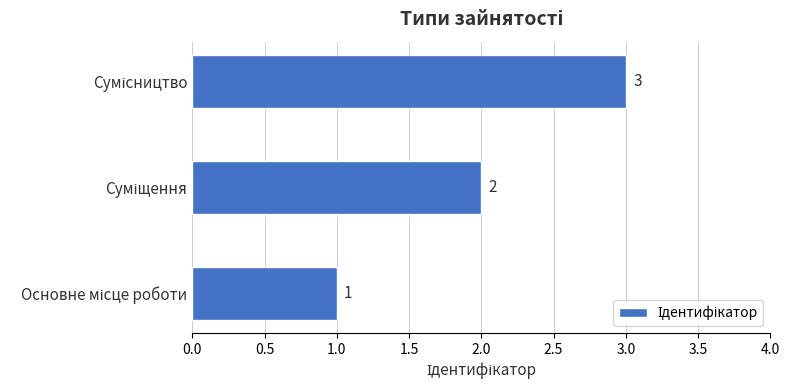

Count the values in the range 1 to 3.

3